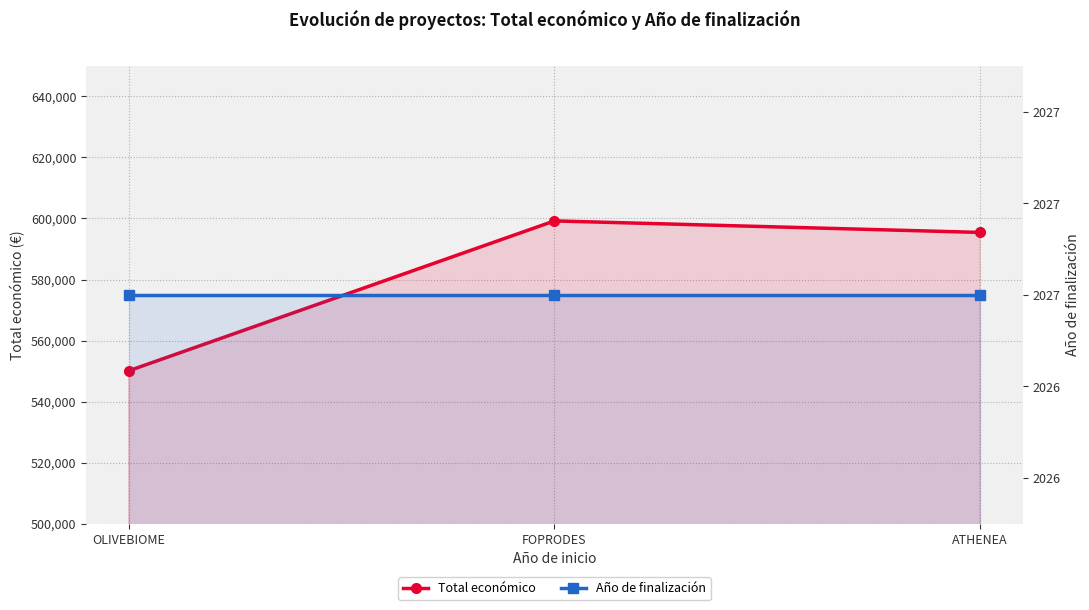

How many categories are shown in the chart?

3